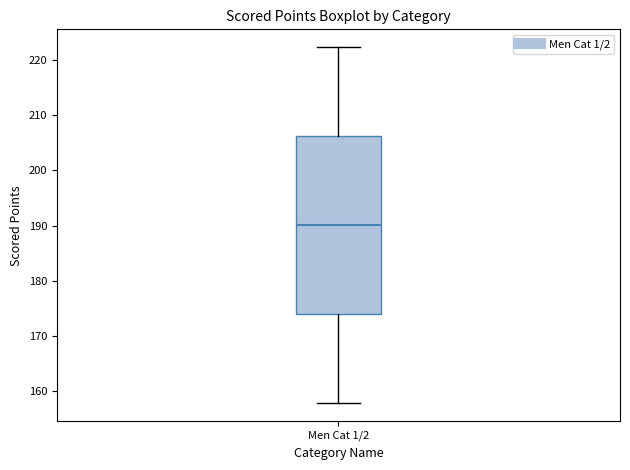

Transcribe this box plot: give where the median line is, the range the box spans, and where the two whiskers end, as read against the y-axis. The values are not printed on the chart, so give them approximately, as read against the axis.

median 190, box 174 to 206, whiskers 158 to 222